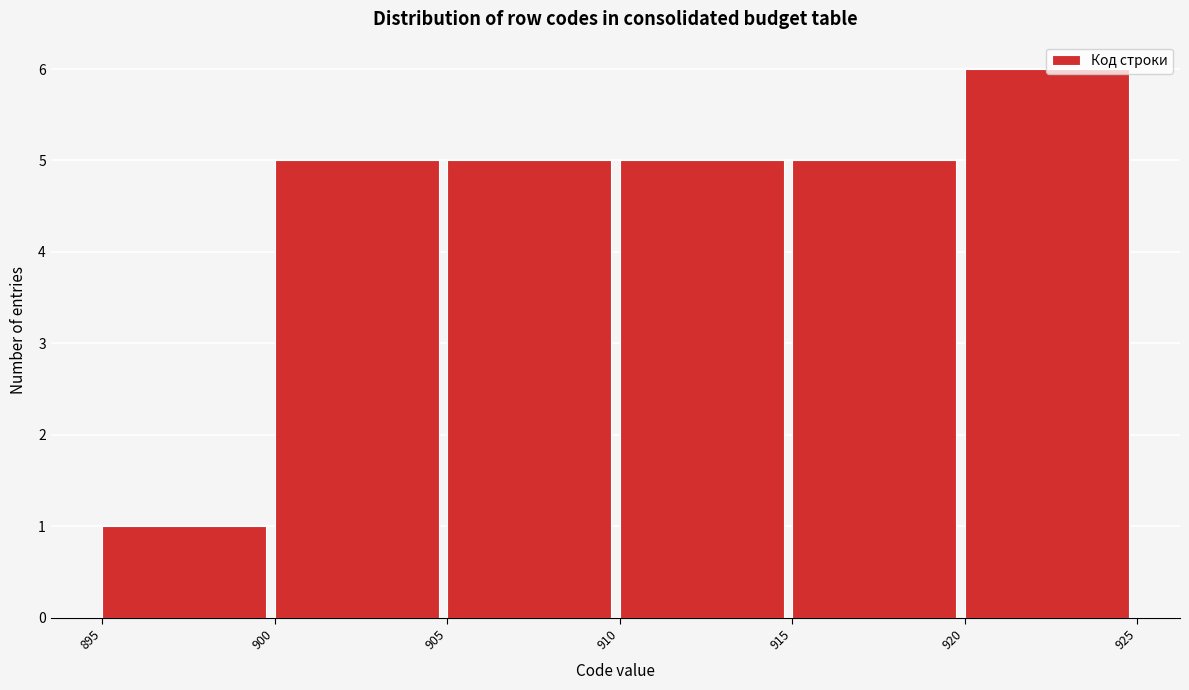

Over which range of the x-axis is the bar tallest?

920 to 925